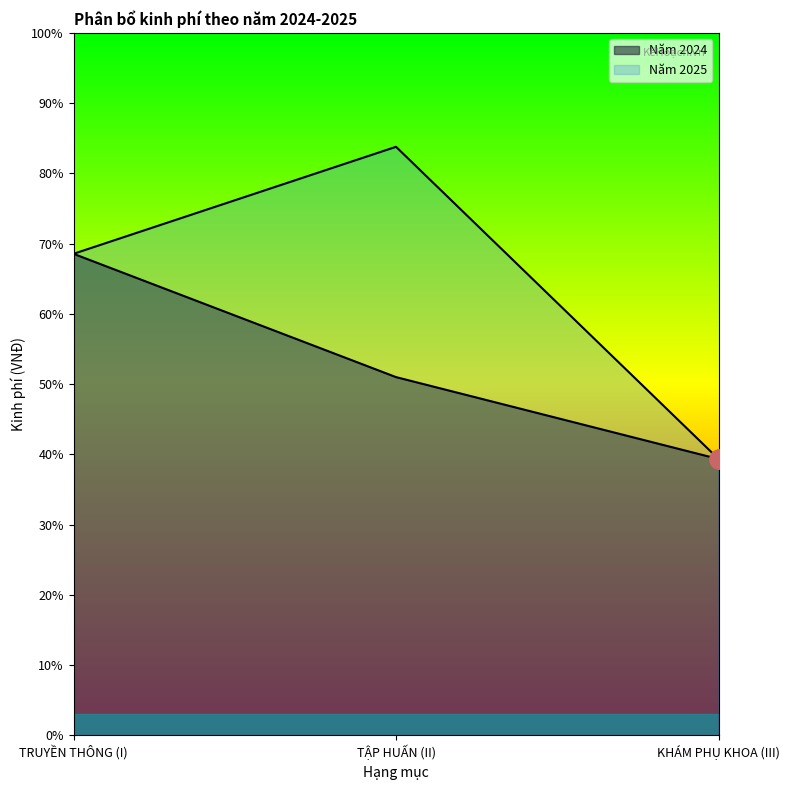

Which series has the largest total across all categories?

Năm 2025